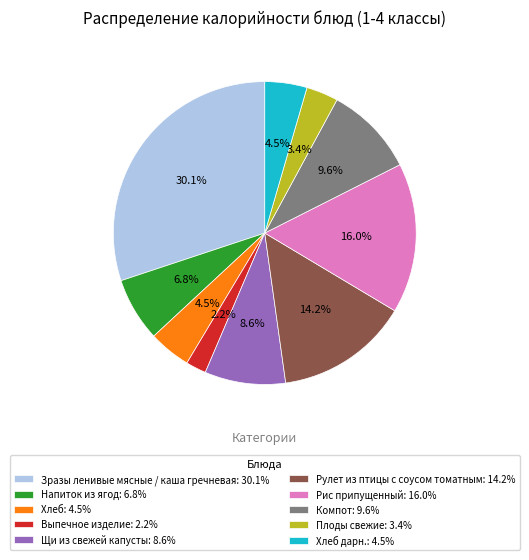

What percentage do Хлеб: 4.5% and Выпечное изделие: 2.2% together represent?

6.7%